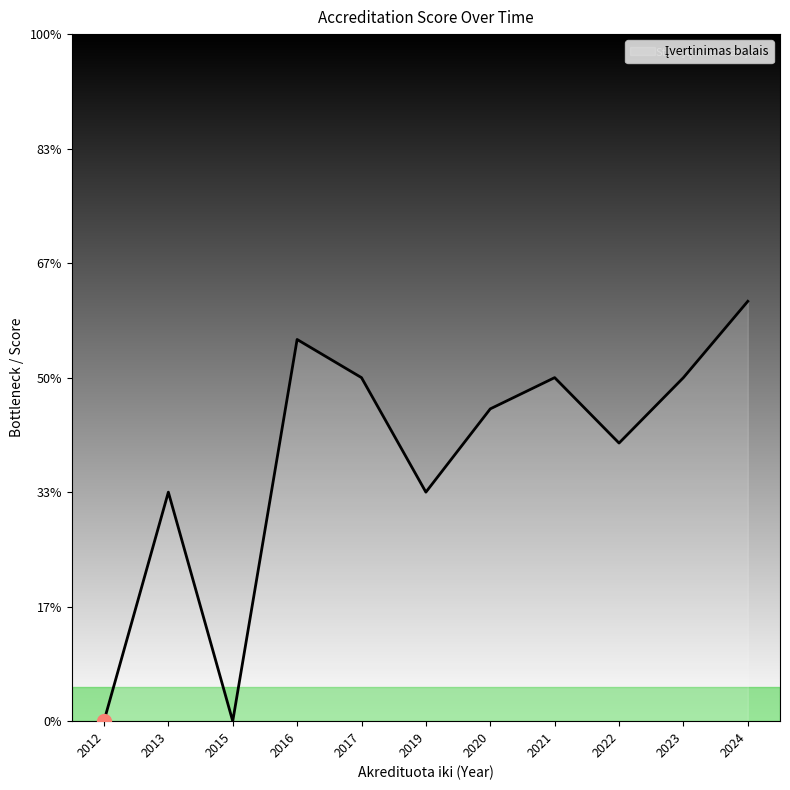

Does the chart display data point markers on the line(s)?

No